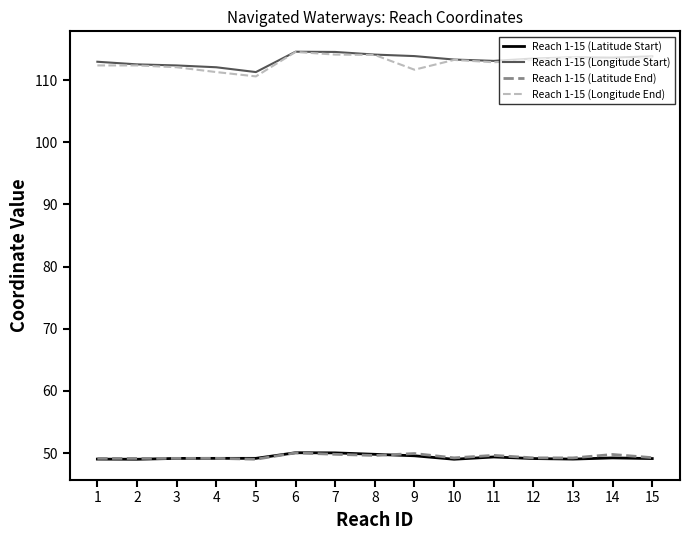

The value of Reach 1-15 (Latitude End) at 7 is 26.8. True or false?

False